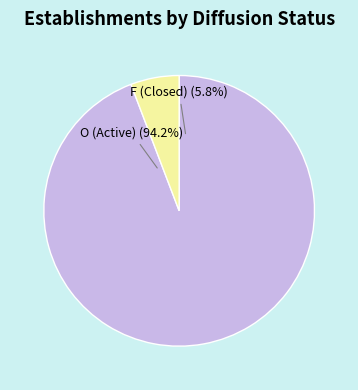

To the nearest percent, what percentage of the pie is F?

6%